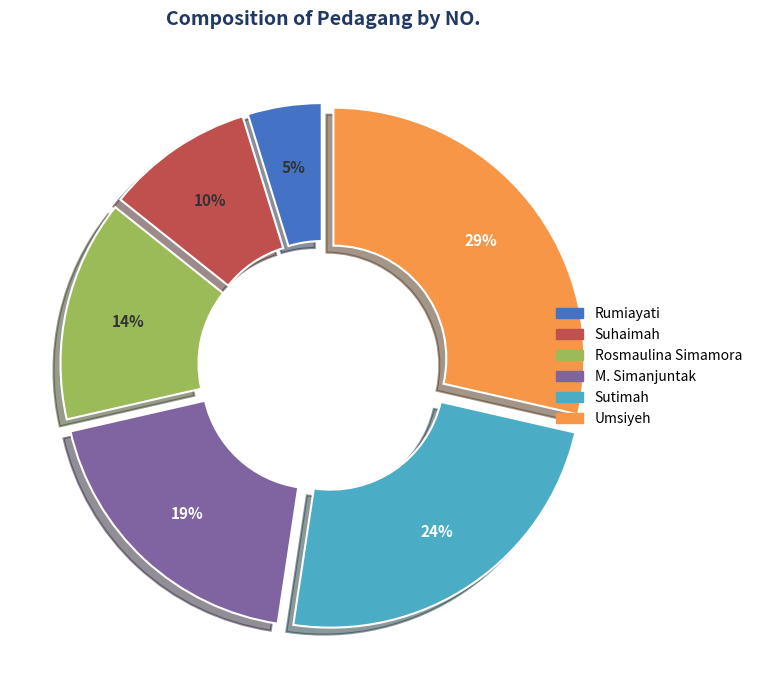

How many slices are in this pie chart?

6